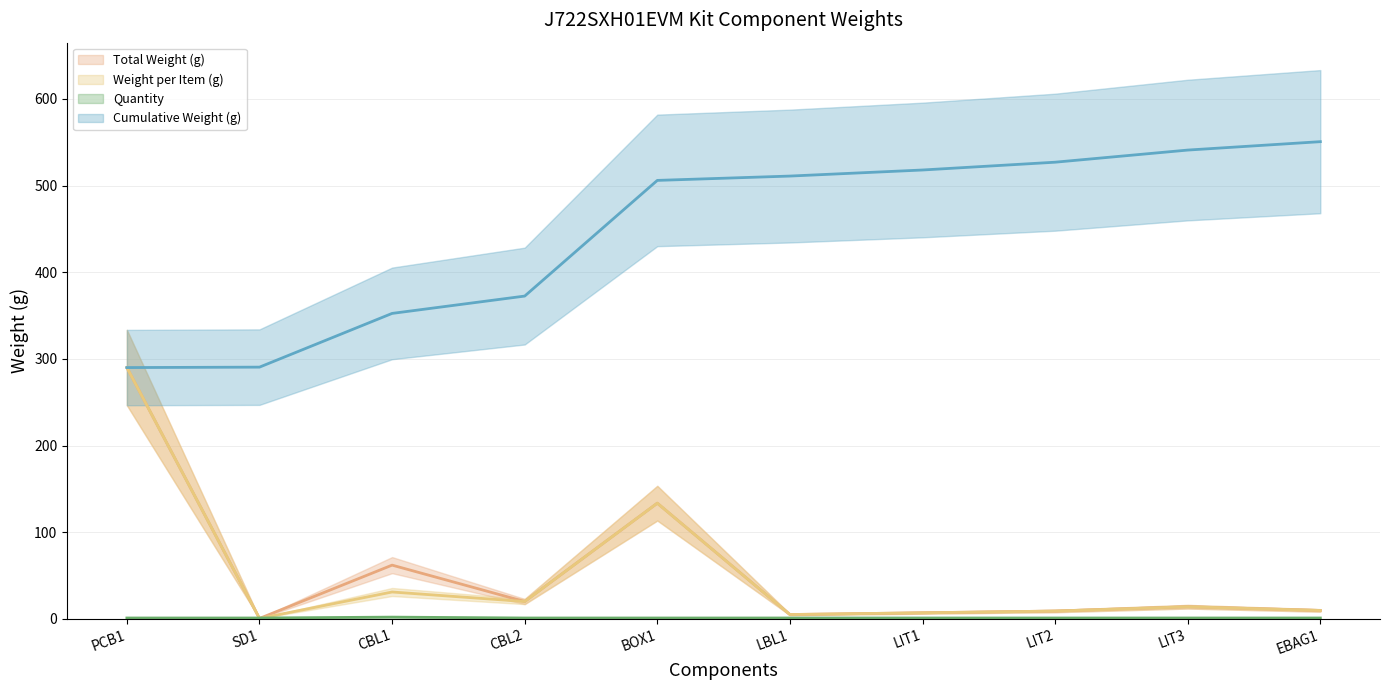

Between LIT3 and EBAG1, which series saw the biggest shift?

Cumulative Weight (g) (line)